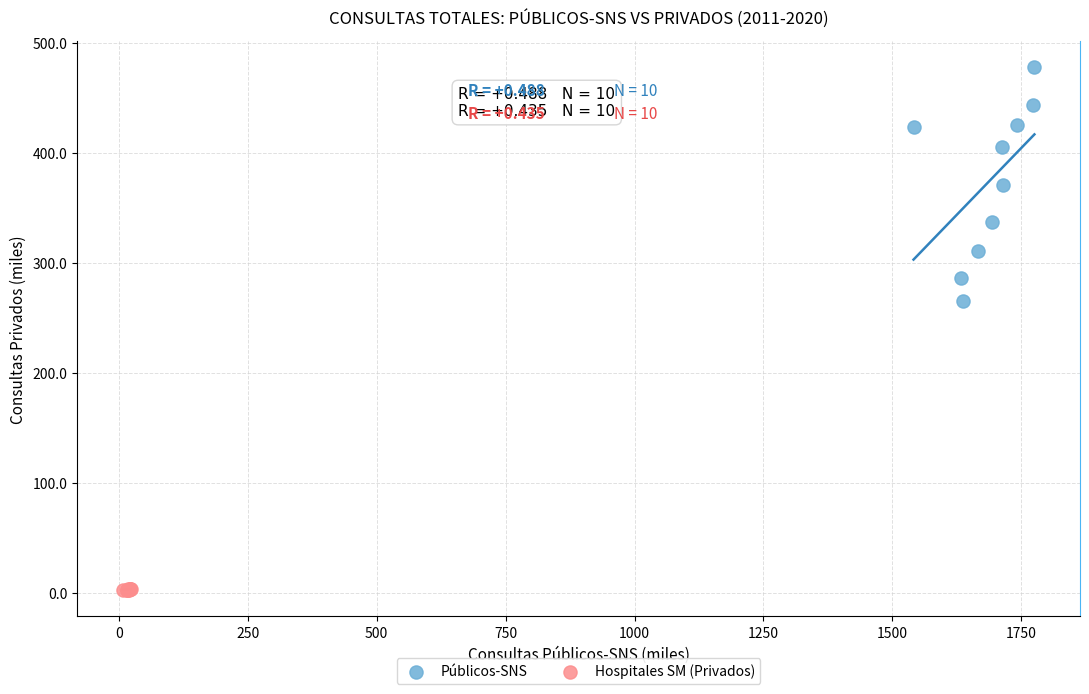

Which series reaches the minimum Y coordinate?

Hospitales SM (Privados)